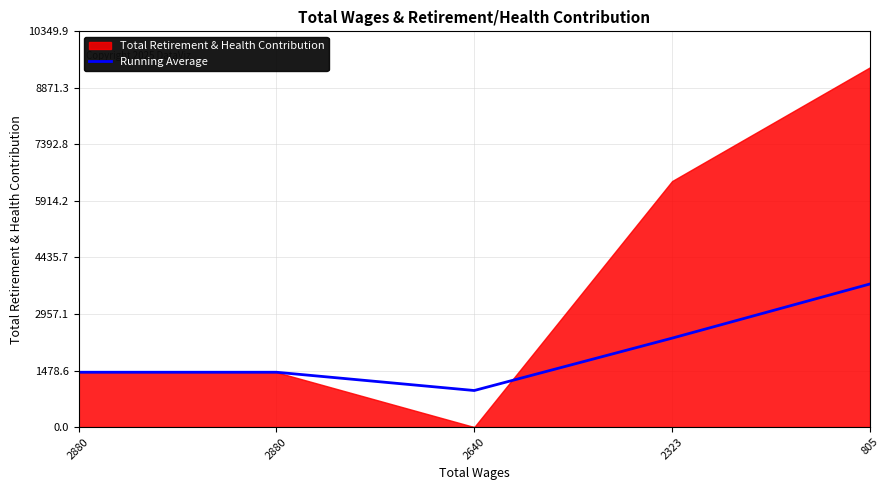

Which category has the lowest value across all series?

2640